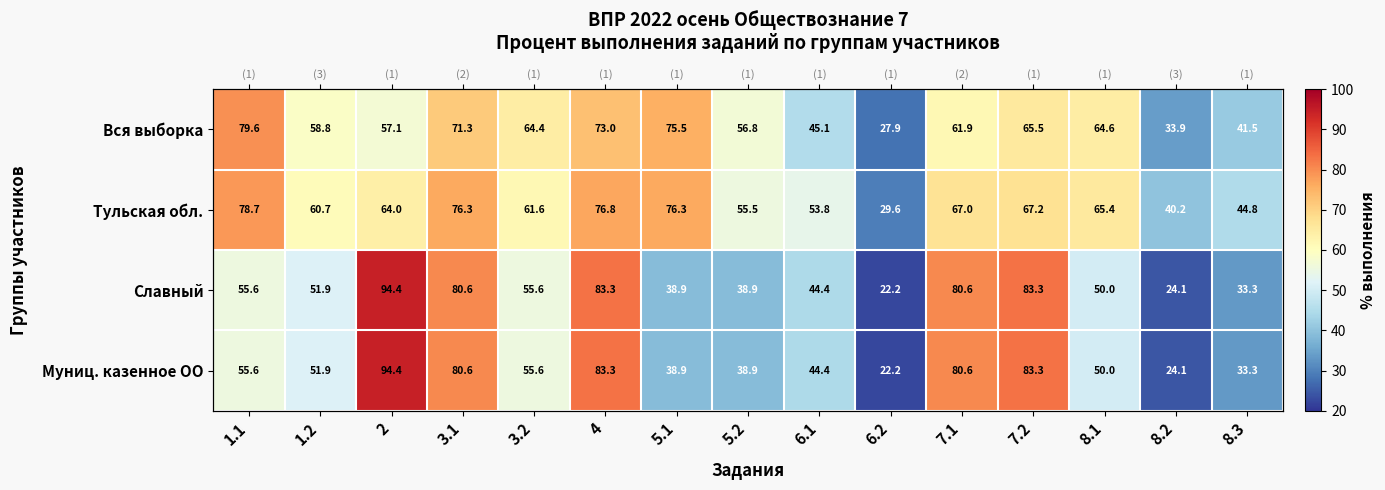

How many categories are shown in the chart?

15